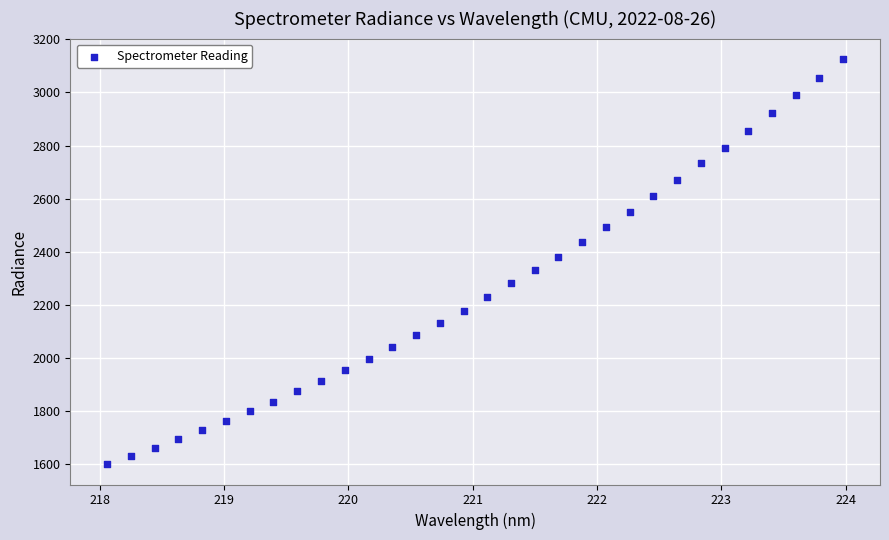

What is the range of X values (max minus min)?

5.9